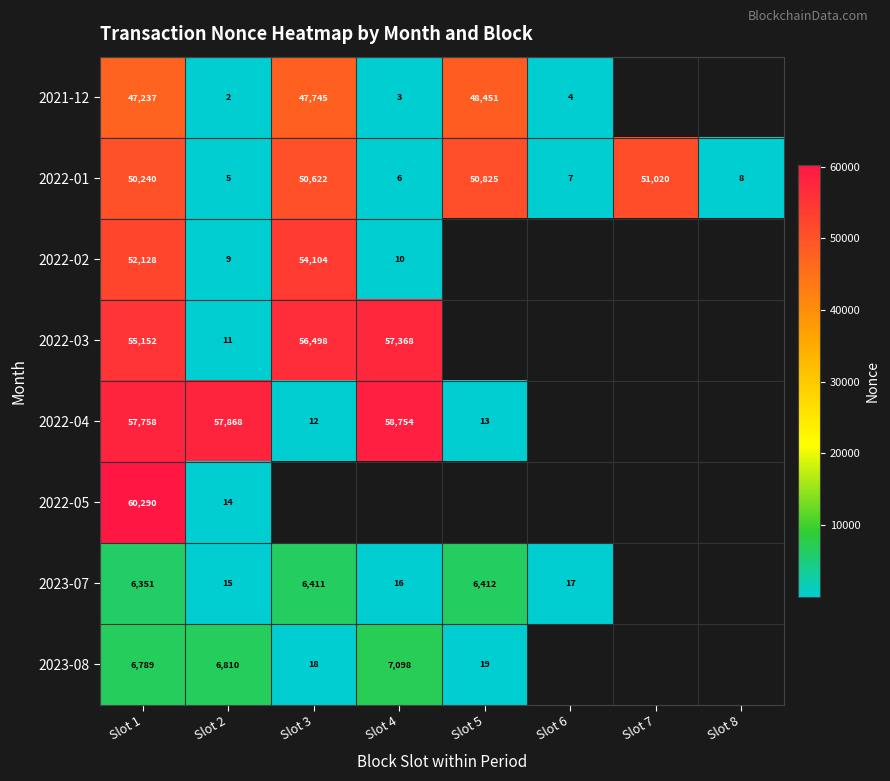

What is the spread (max minus min) of values at Slot 2?

57866